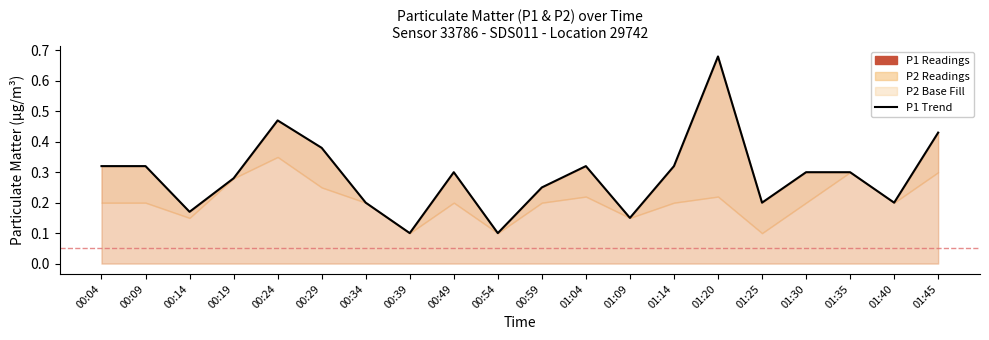

What is the smallest value displayed?

0.1